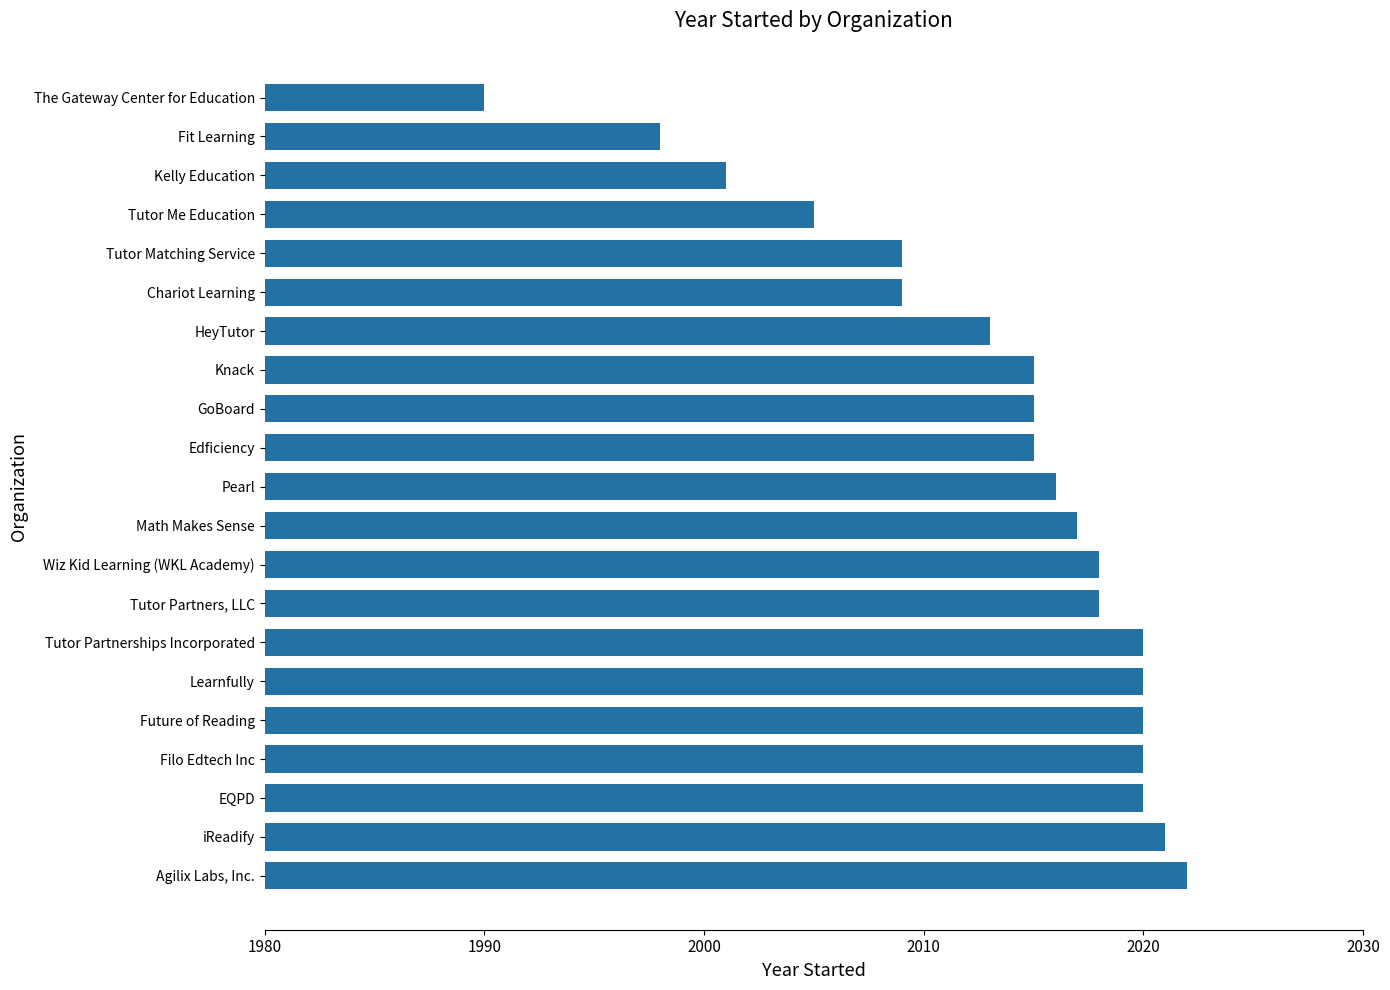

Does the chart contain any negative values?

No